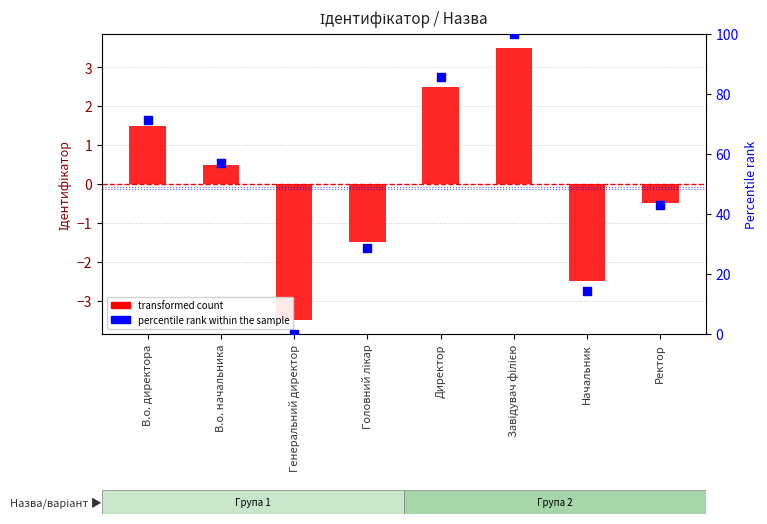

What are all the series names shown in the legend?

transformed count, percentile rank within the sample